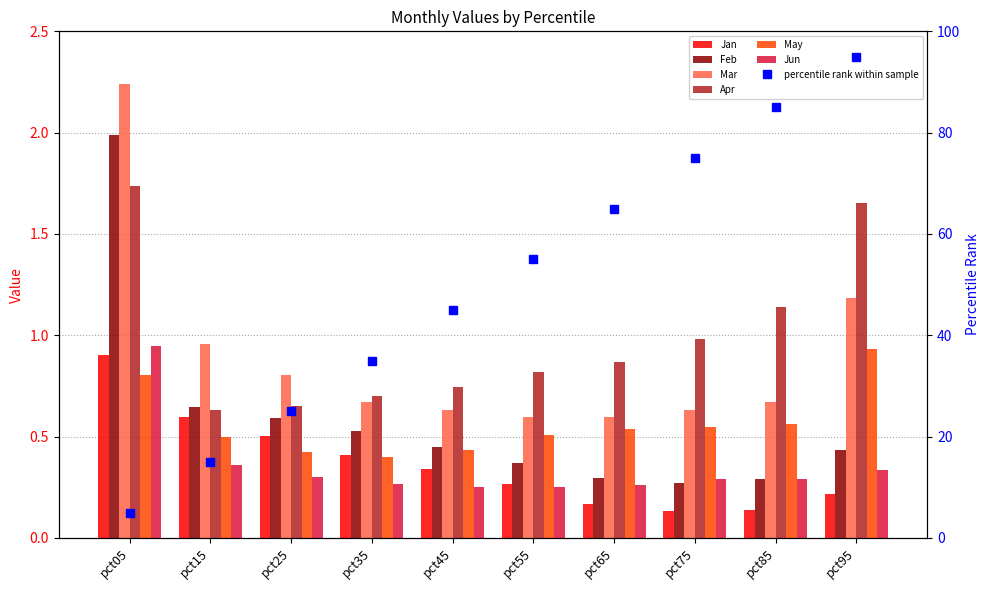

At which label is Mar closest to 1?

pct15